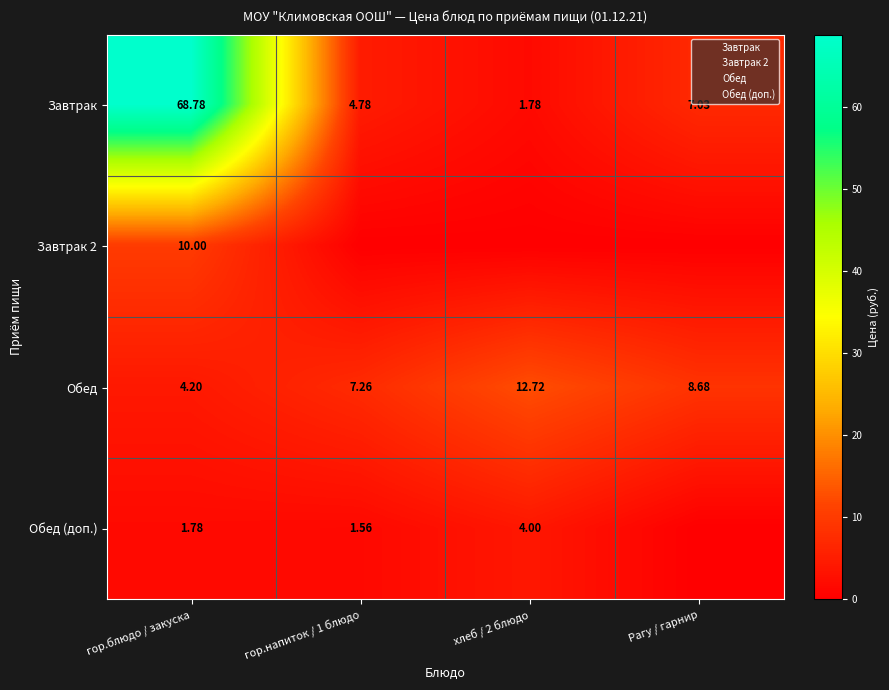

How many categories are shown in the chart?

4